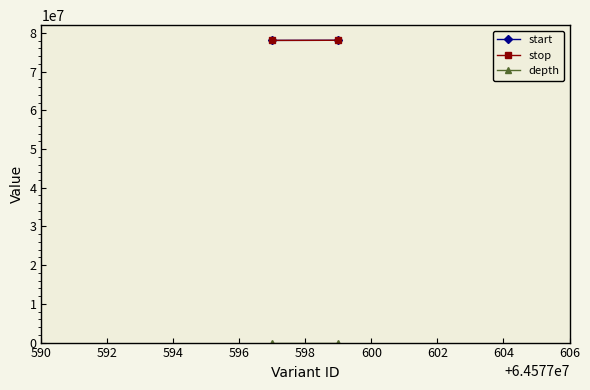

Reading left to right, list all the values displayed in this chart.

start: 78062883	78094863
stop: 78062884	78094864
depth: 20	26